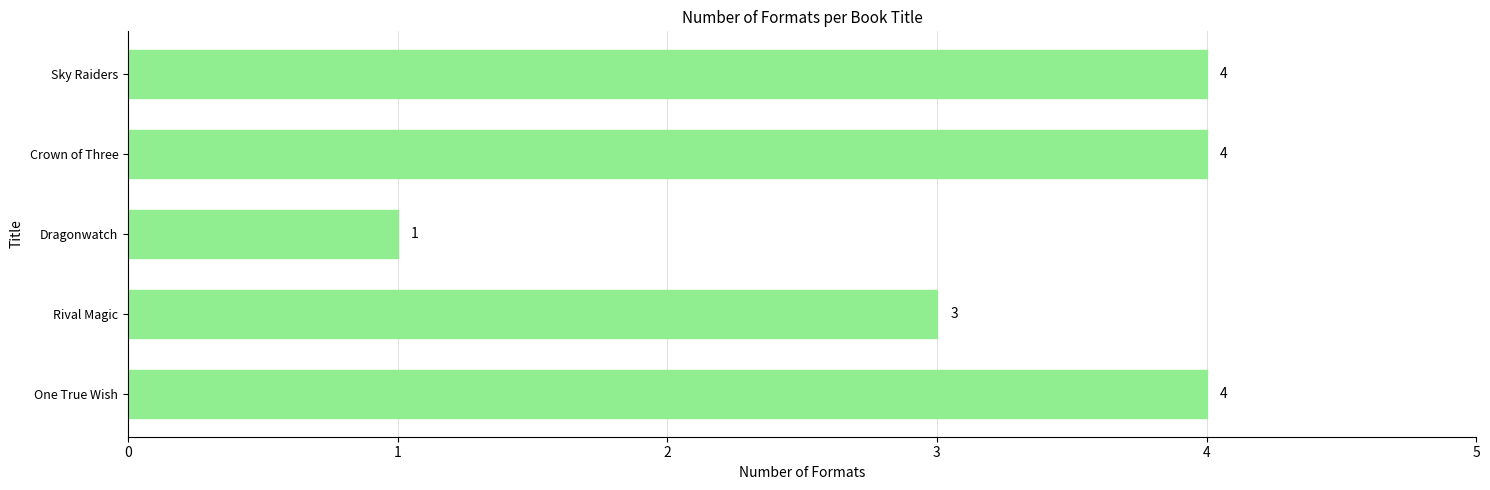

The chart shows a value of 2 at Dragonwatch. True or false?

False